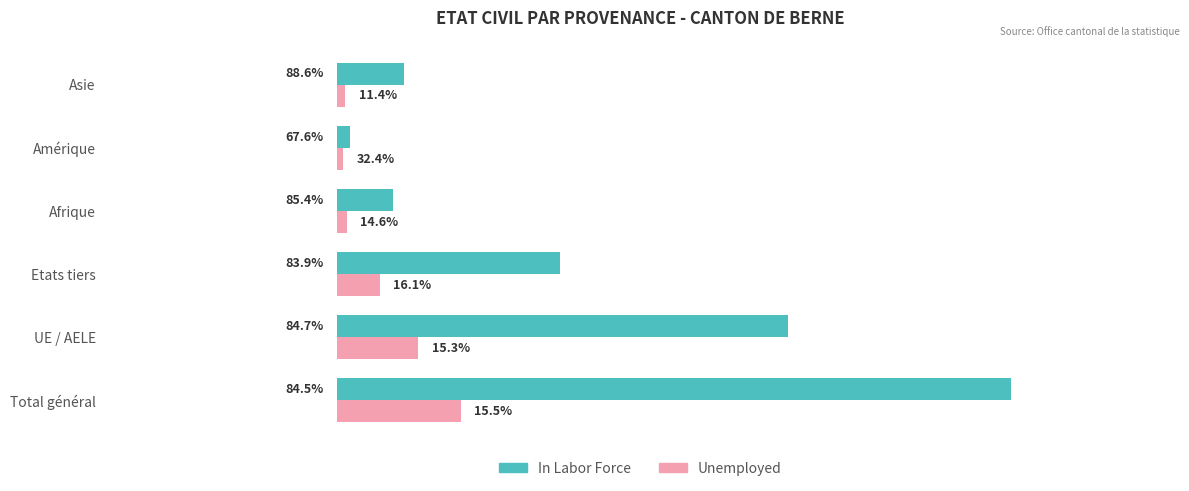

Rank the series by their average value, from lowest to highest.

Unemployed, In Labor Force